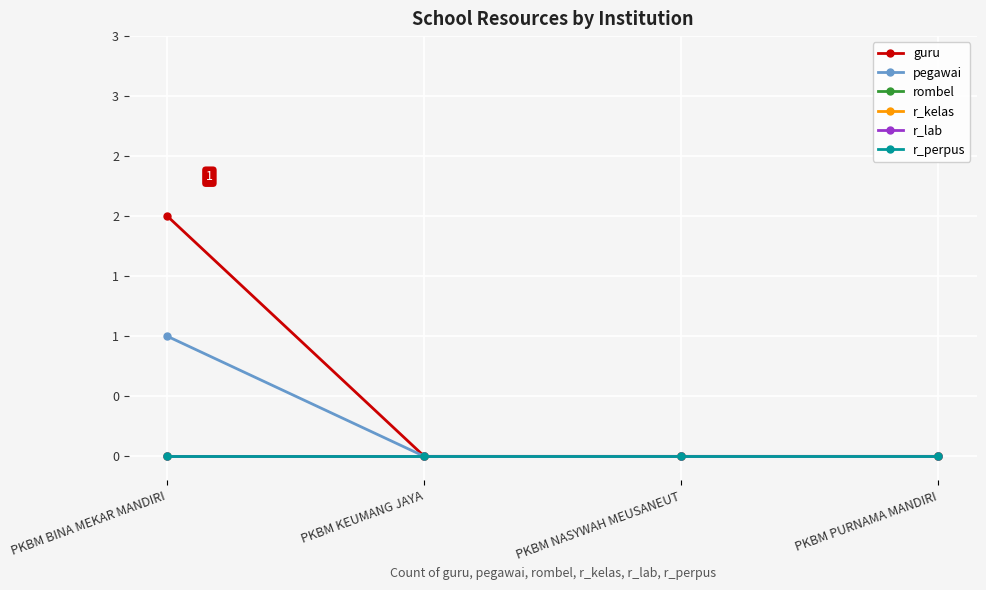

Does the chart have visible grid lines?

Yes